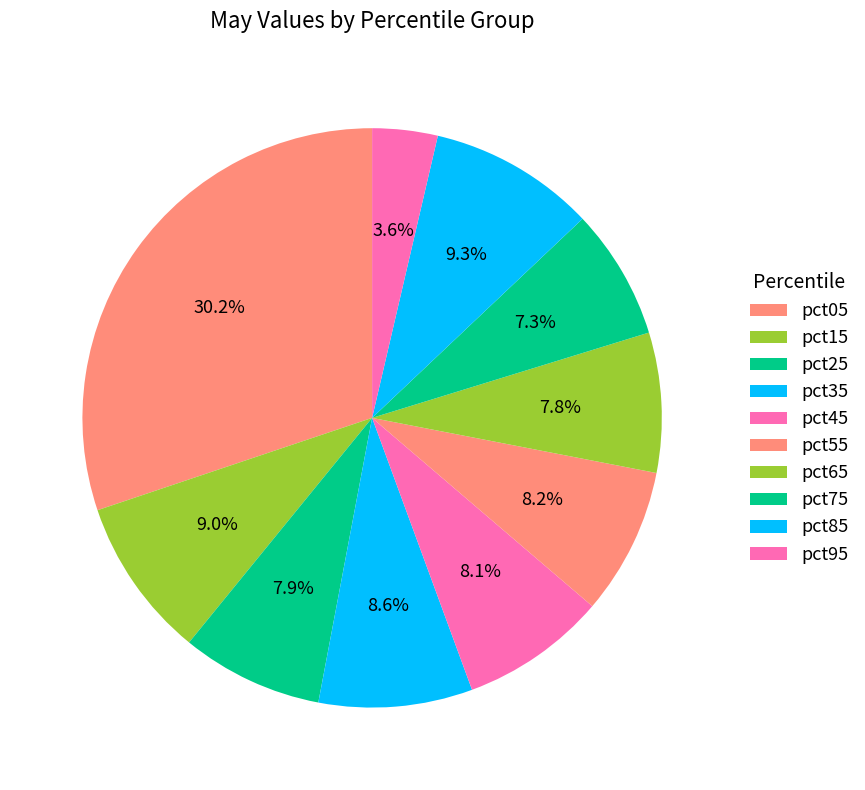

The pct95 slice represents 9% of the pie. True or false?

False